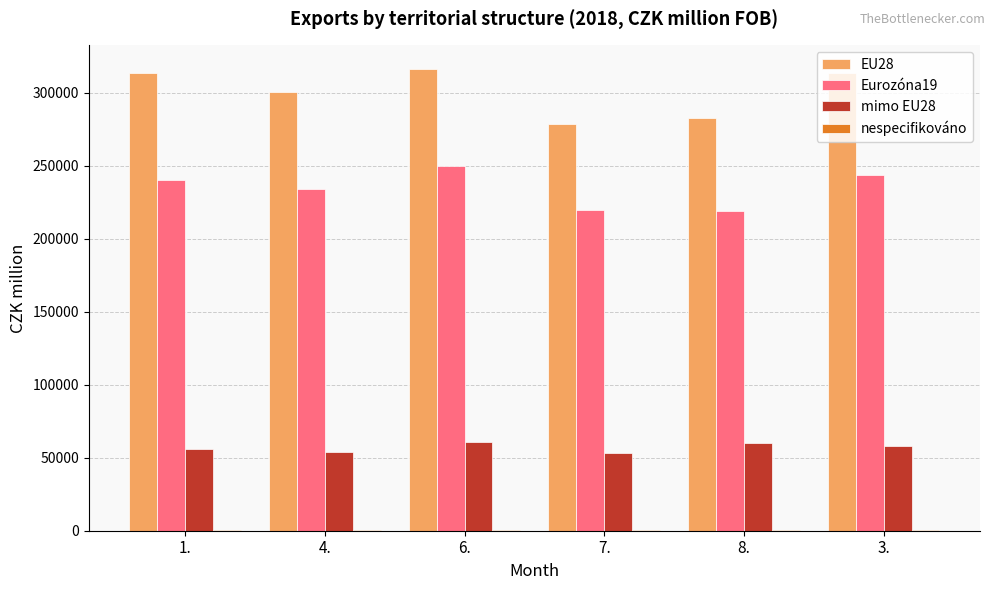

Which series has the largest total across all categories?

EU28